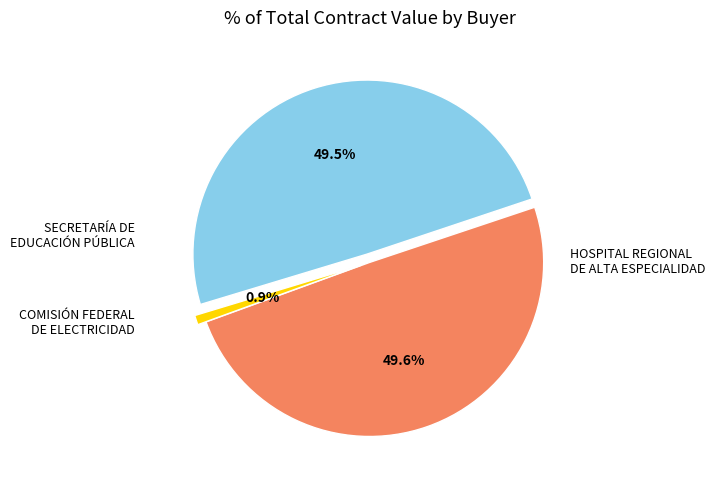

Is there any slice that represents more than half of the pie?

No